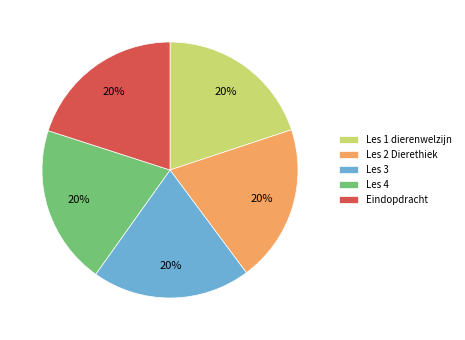

What is the ratio of the value at Les 4 to the value at Les 3?

1.0